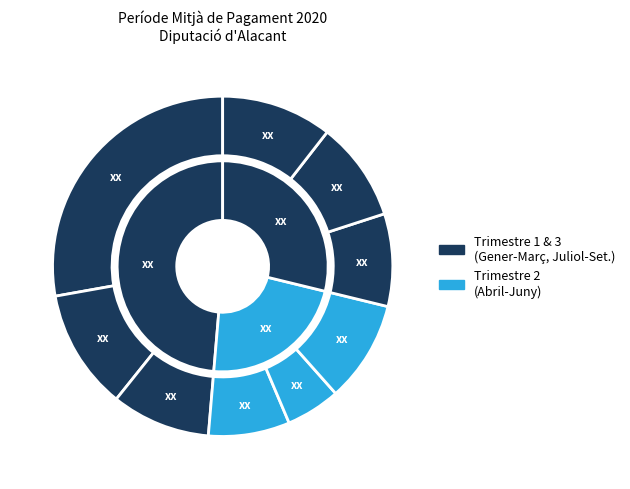

Is Gener the majority of the pie?

No